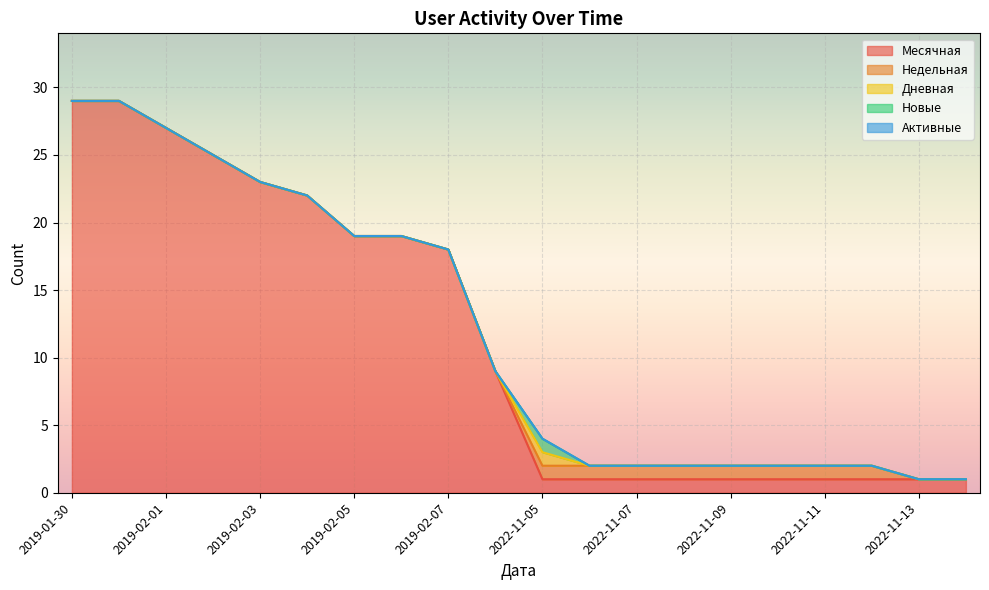

List the labels in order of Недельная value, smallest first.

2019-01-30, 2019-01-31, 2019-02-01, 2019-02-02, 2019-02-03, 2019-02-04, 2019-02-05, 2019-02-06, 2019-02-07, 2019-02-08, 2022-11-13, 2022-11-14, 2022-11-05, 2022-11-06, 2022-11-07, 2022-11-08, 2022-11-09, 2022-11-10, 2022-11-11, 2022-11-12